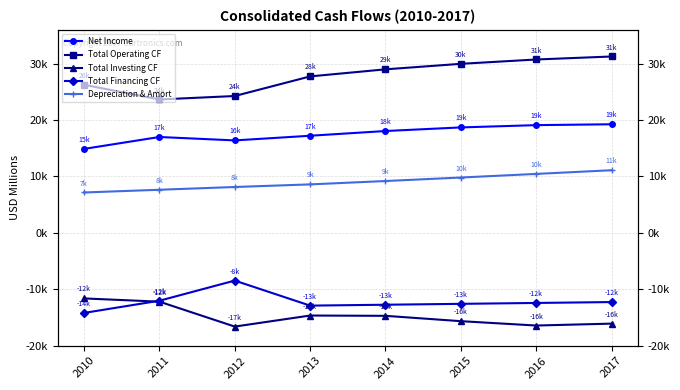

Reading left to right, extract all data points from this chart.

Net Income: 2010=14883.0	2011=16993.0	2012=16387.0	2013=17213.2	2014=18052.0	2015=18690.3	2016=19094.2	2017=19249.3
Total Operating CF: 2010=26249.0	2011=23643.0	2012=24255.0	2013=27730.1	2014=28985.3	2015=29961.5	2016=30728.7	2017=31261.1
Total Investing CF: 2010=-11620.0	2011=-12193.0	2012=-16609.0	2013=-14651.0	2014=-14704.7	2015=-15651.6	2016=-16424.2	2017=-16087.0
Total Financing CF: 2010=-14191.0	2011=-12028.0	2012=-8458.0	2013=-12894.9	2014=-12737.5	2015=-12580.1	2016=-12422.6	2017=-12265.2
Depreciation & Amort: 2010=7157.0	2011=7641.0	2012=8130.0	2013=8591.7	2014=9188.6	2015=9809.4	2016=10448.9	2017=11101.1